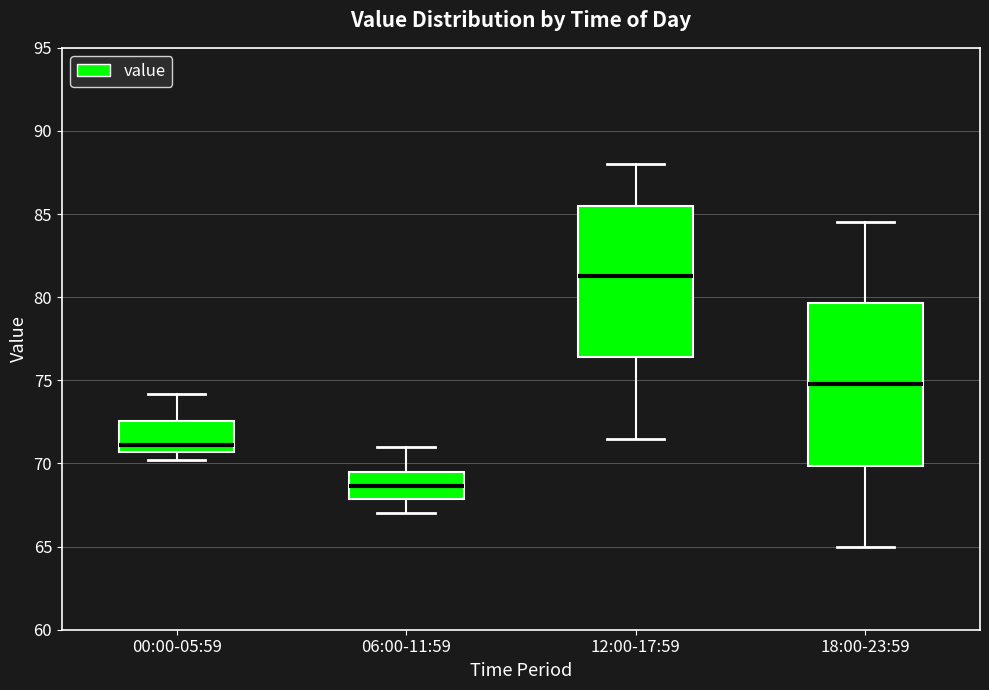

Where is the upper edge of the box for 12:00-17:59 on the y-axis? The values are not printed on the chart, so give them approximately, as read against the axis.

85.5